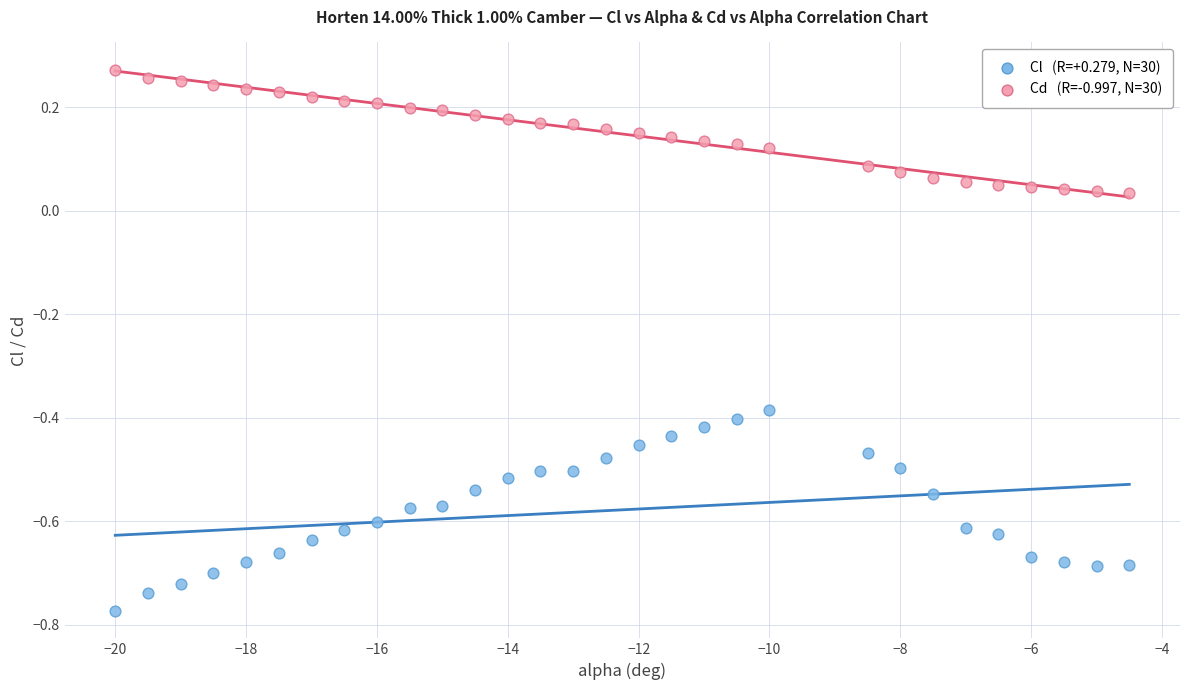

Across all data points, what is the range of X values (max minus min)?

15.5